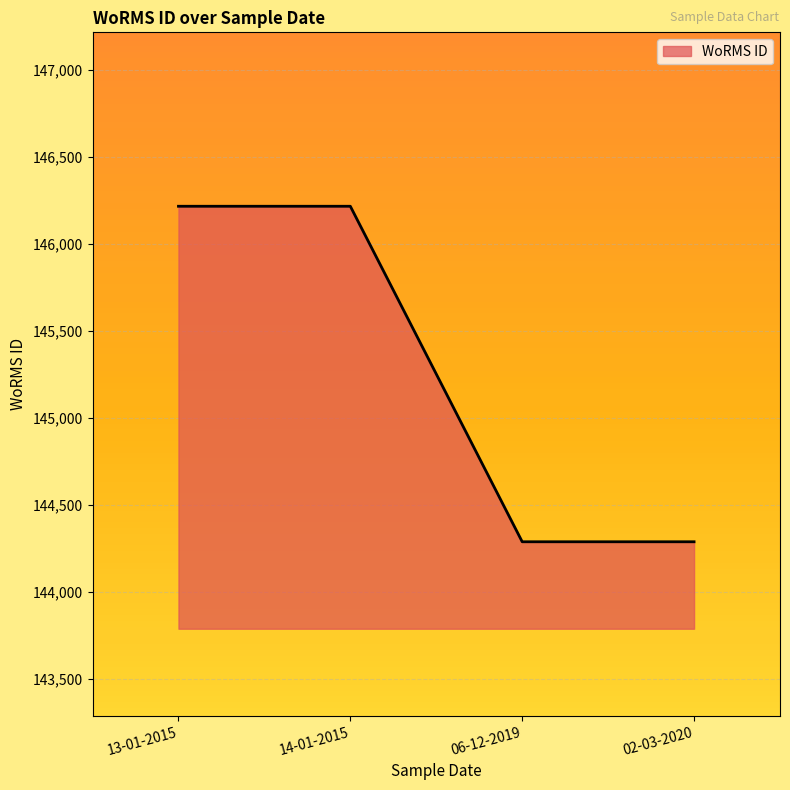

Is it true that the value at 02-03-2020 is 242452?

False